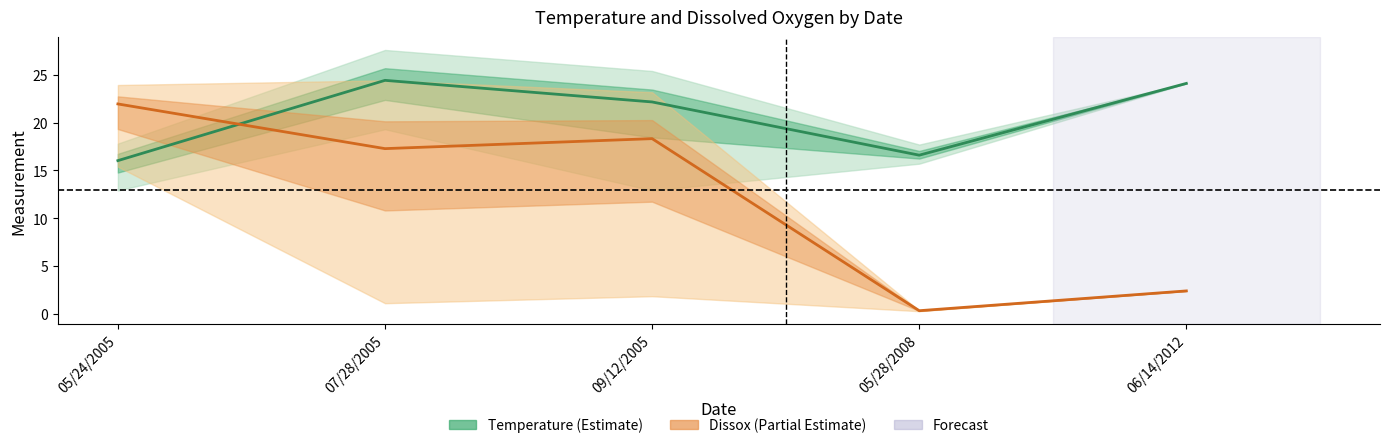

At which label is Temperature (mean) closest to 20?

09/12/2005